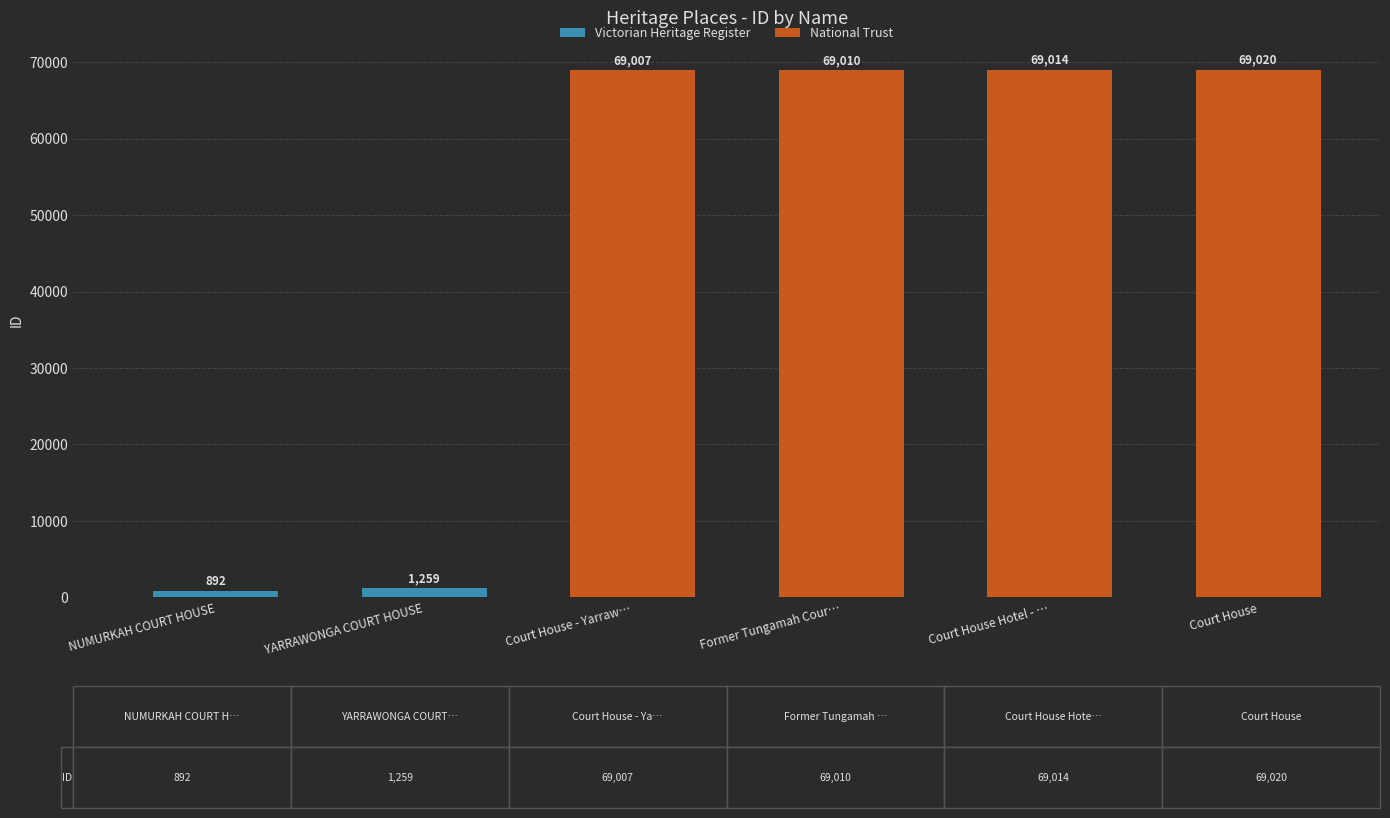

Where is the data nearest to the value 34956?

YARRAWONGA COURT HOUSE